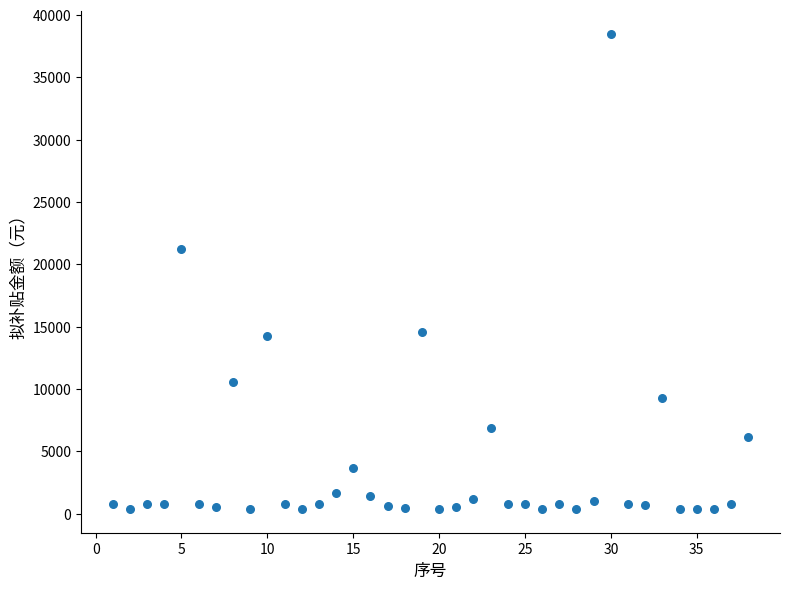

What Y value in the scatter plot is closest to 19413?

21252